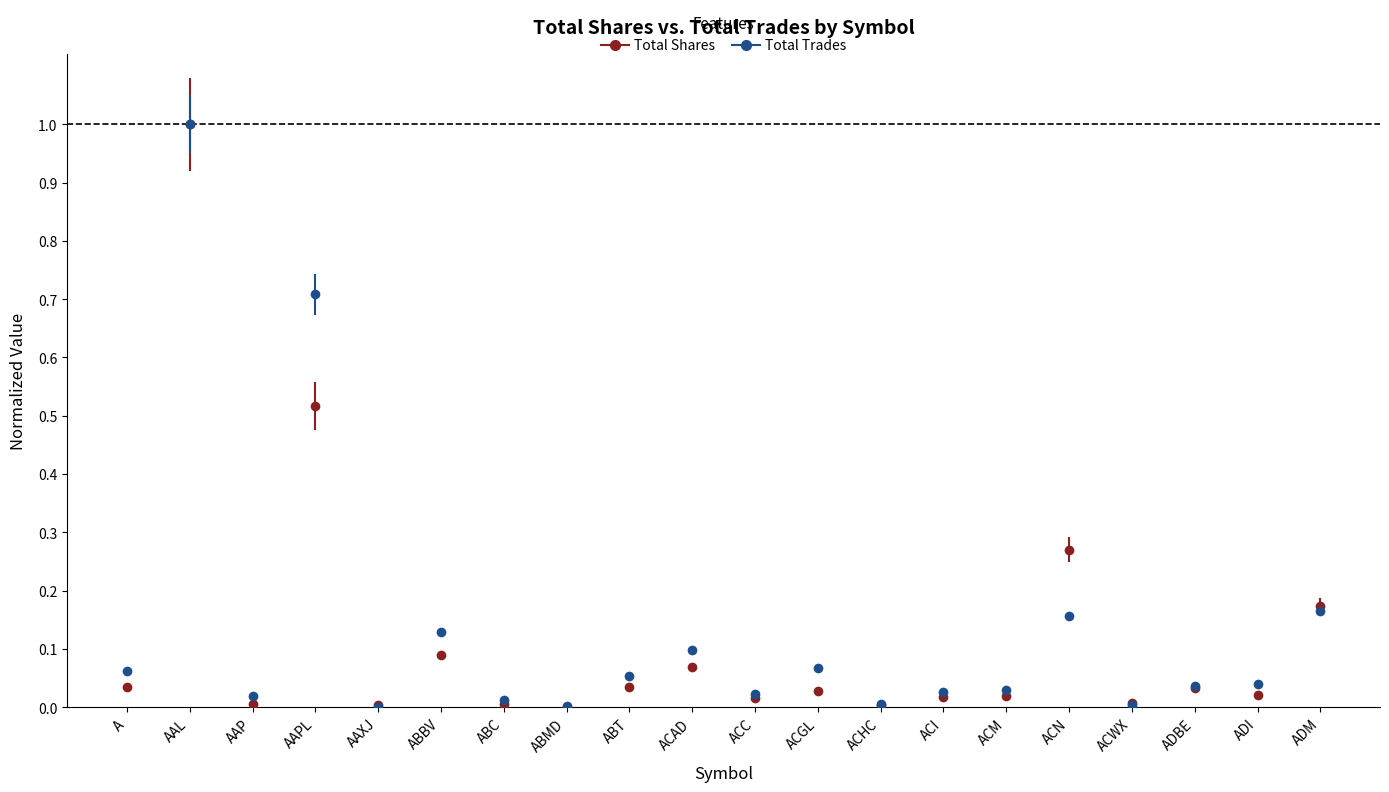

Which series changed the most between AAP and ACN?

Total Shares